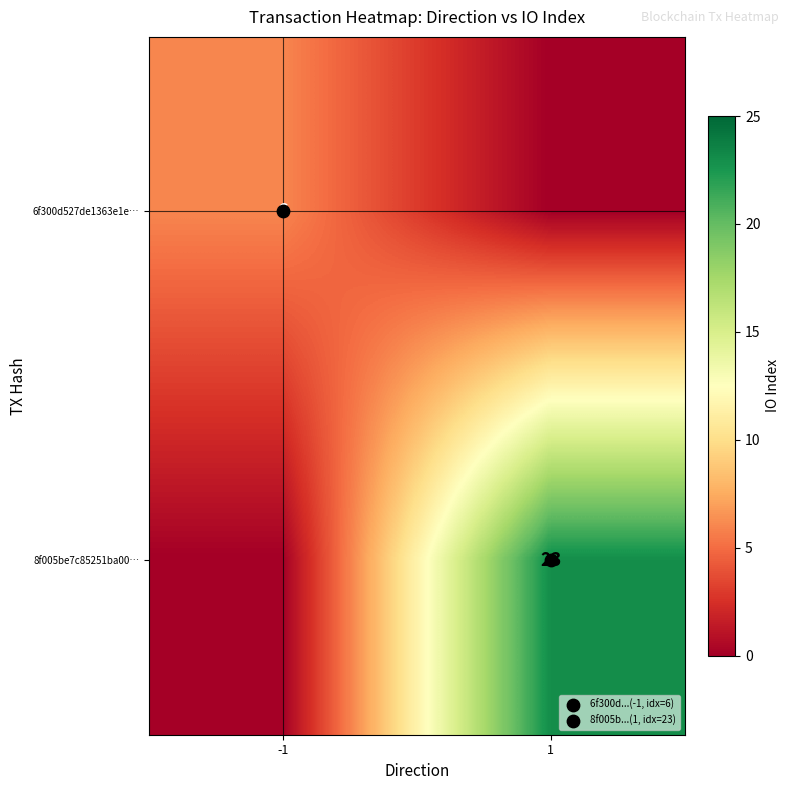

What is the difference between the 6f300d527de1363e1e… values at -1 and 1?

6.0